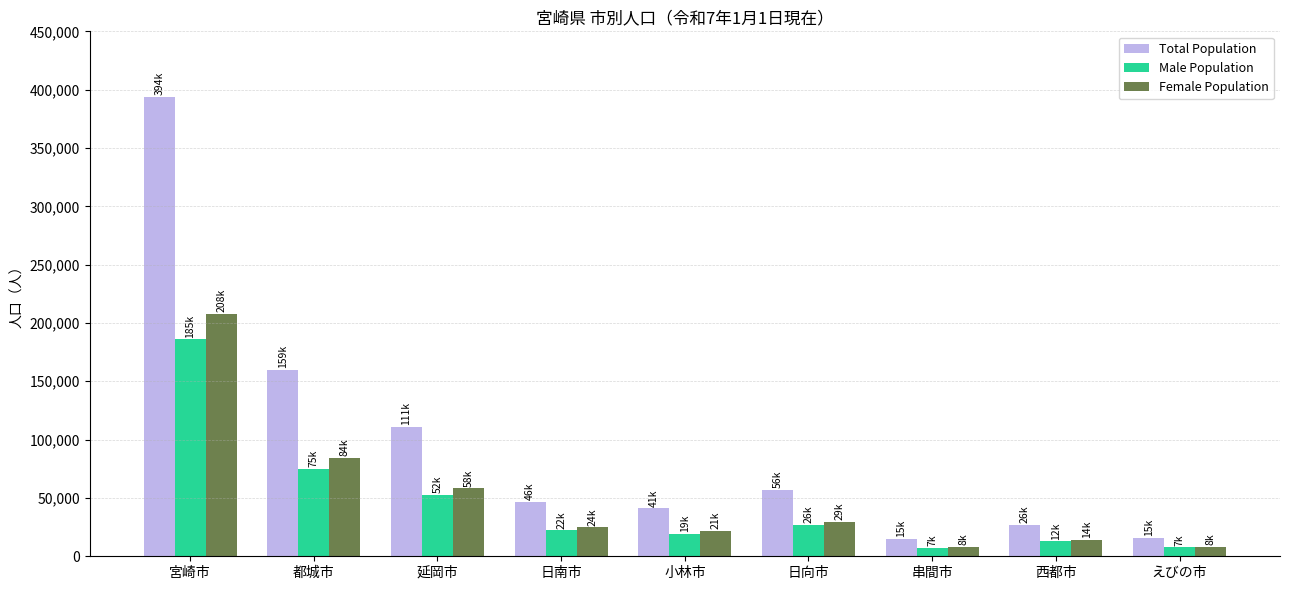

The Female Population series shows 29706 at 日向市. True or false?

True